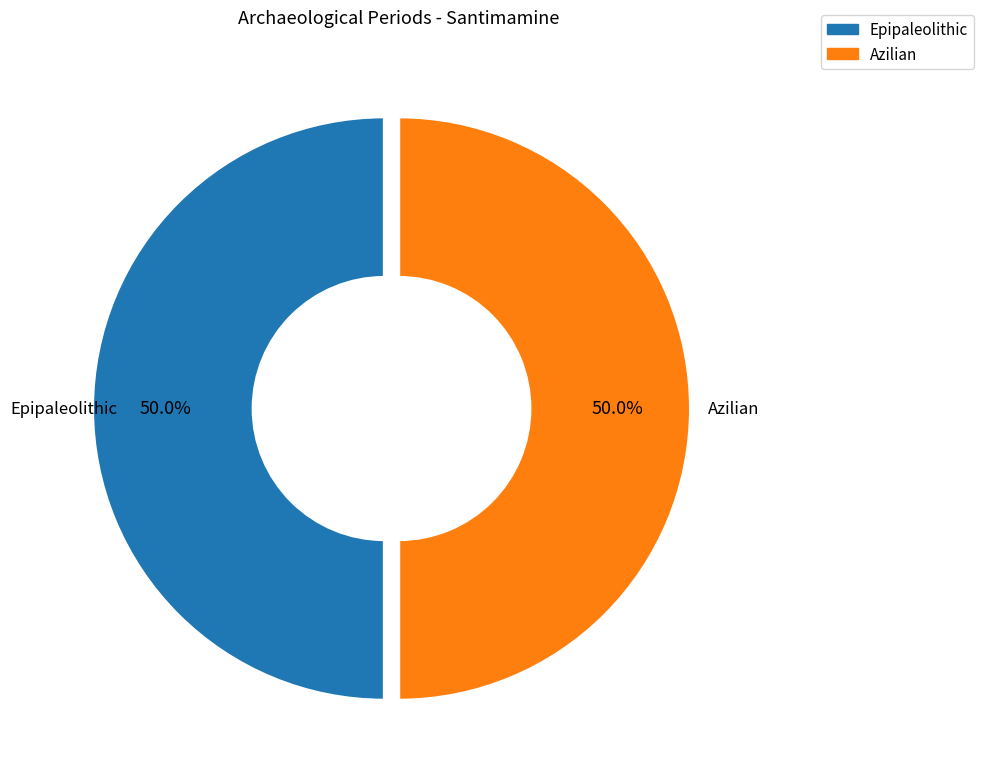

What percentage is the Epipaleolithic slice, to the nearest percent?

50%